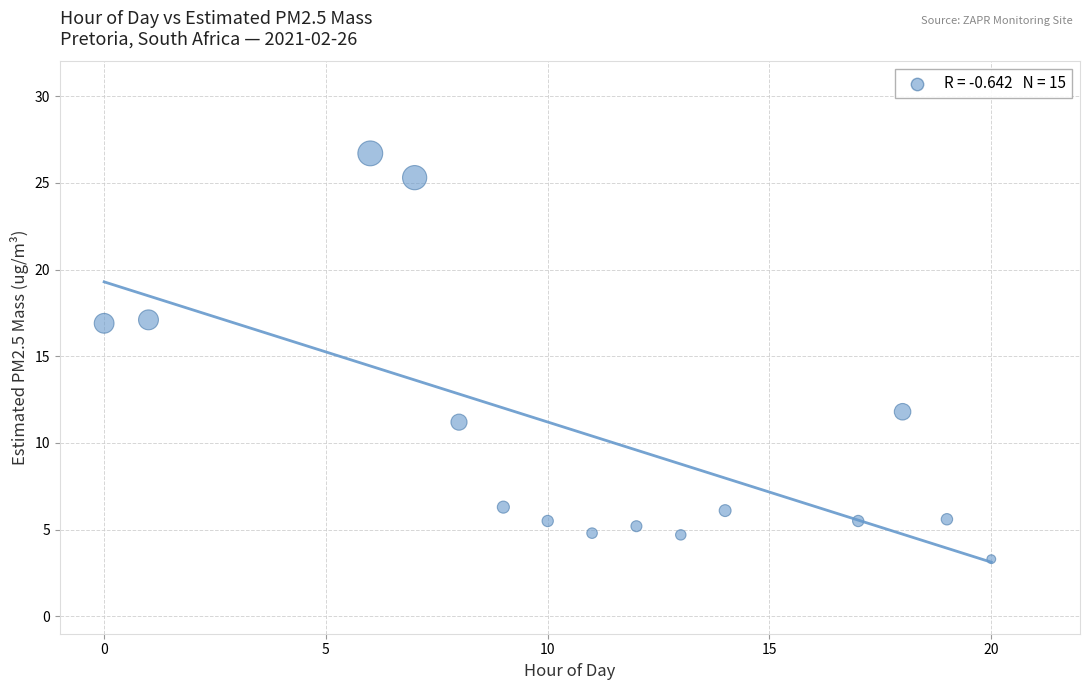

What is the range of X values (max minus min)?

20.0